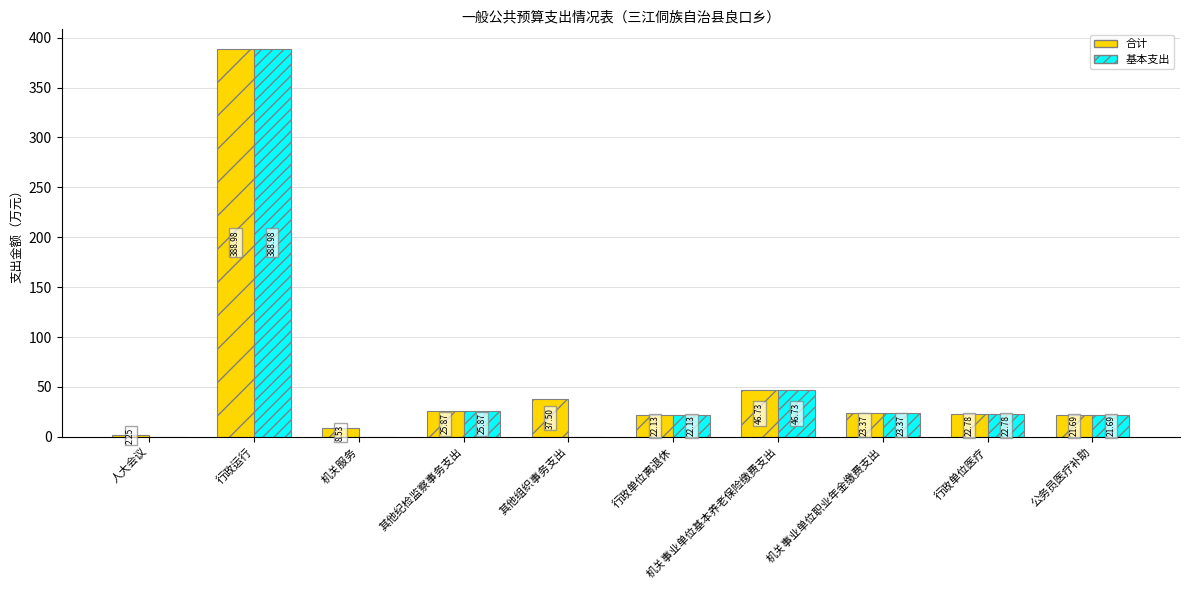

Which series changed the most between 人大会议 and 公务员医疗补助?

基本支出